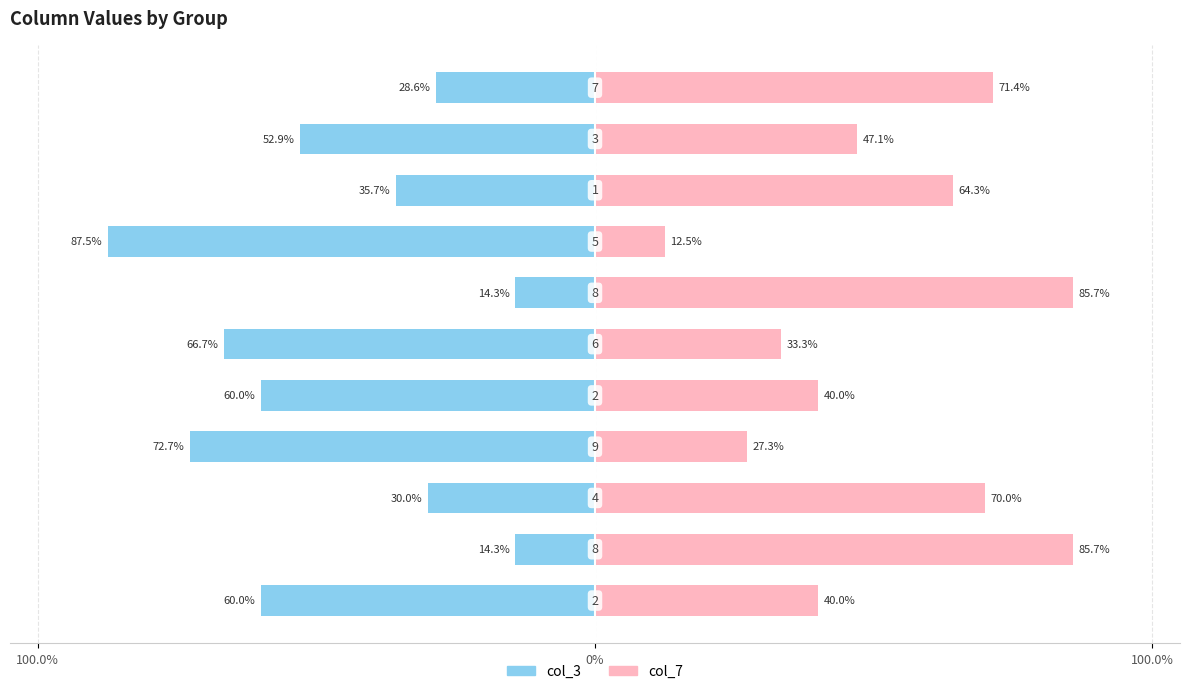

How many data points does each series have?

11